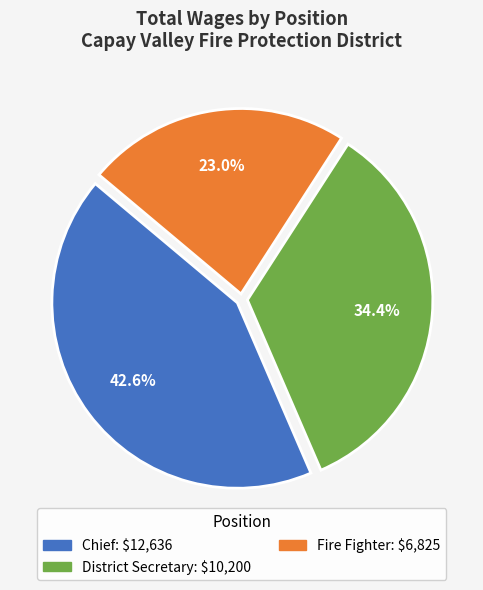

Does any single category account for the majority?

No